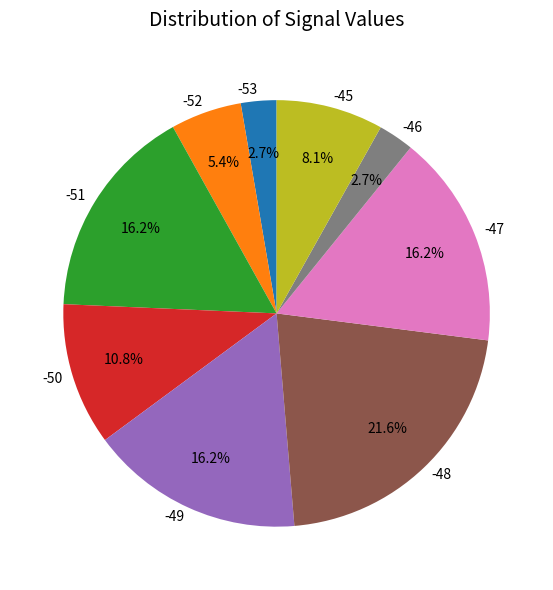

To the nearest percent, what portion does -46 represent?

3%